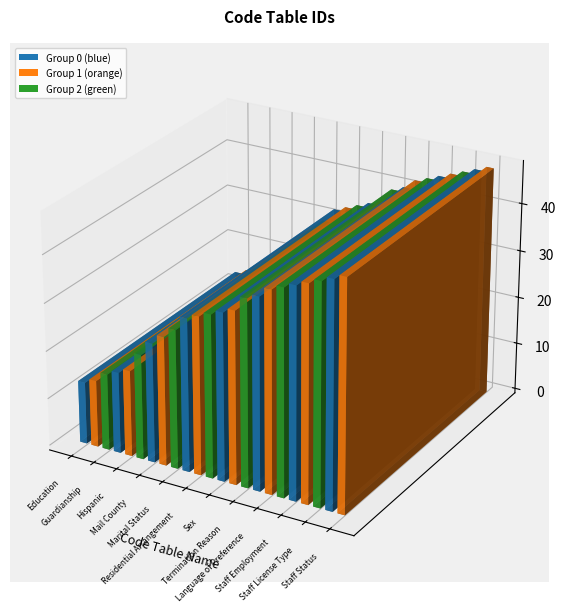

What is the value of the 12th bar from the left?

34